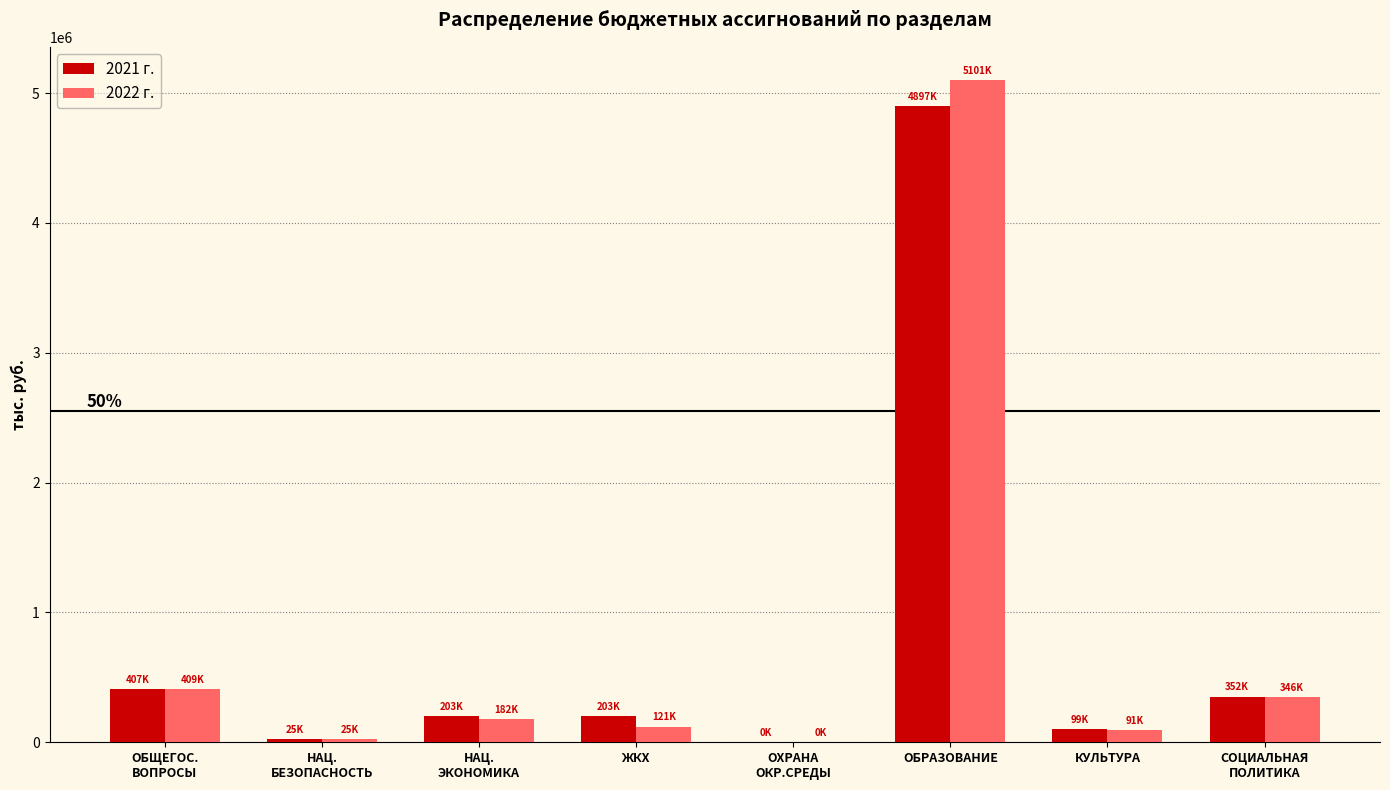

Which label corresponds to the largest value in the chart?

ОБРАЗОВАНИЕ